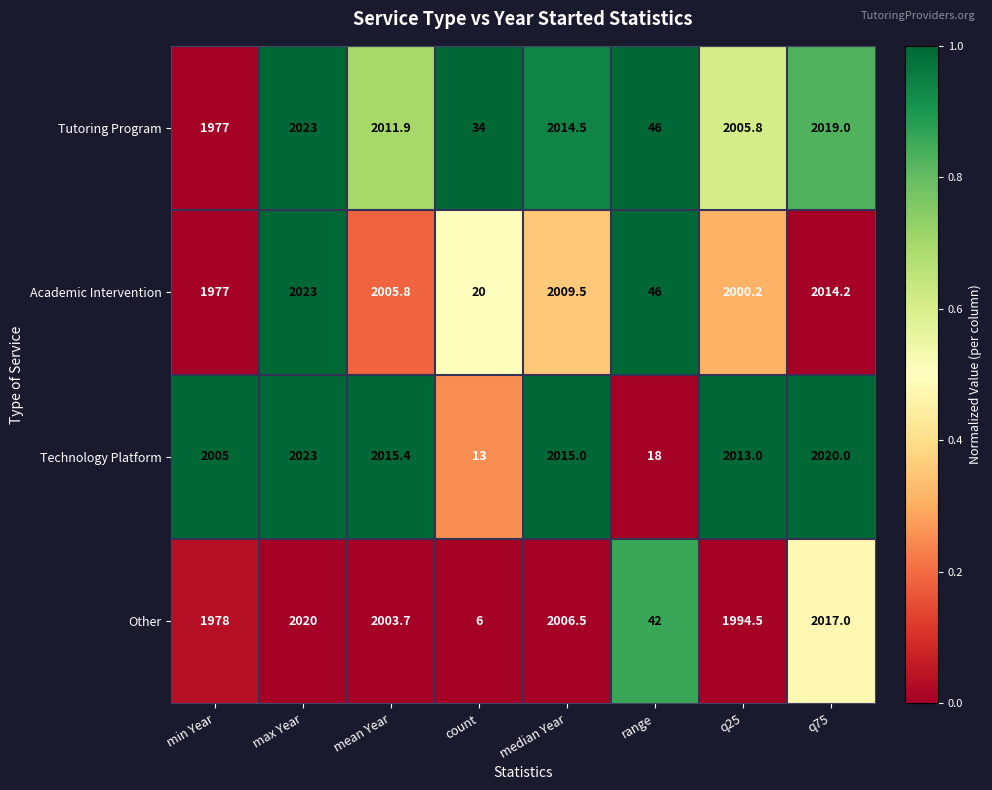

The value of Tutoring Program at median Year is 464.2. True or false?

False